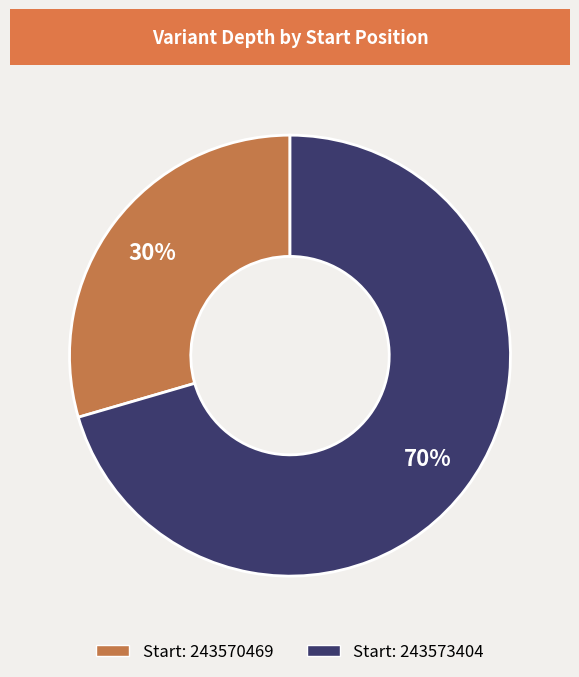

To the nearest percent, what percentage of the pie is Start: 243570469?

30%